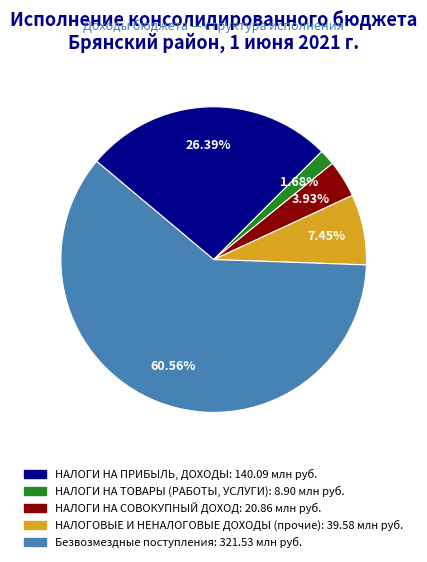

What is the majority slice?

Безвозмездные поступления